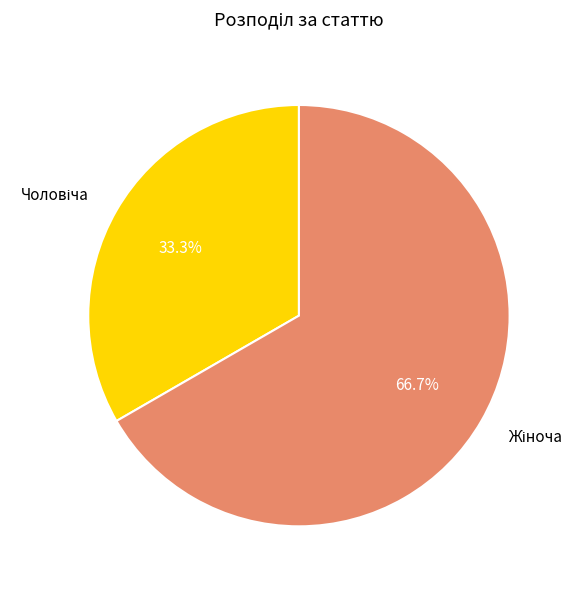

To the nearest percent, what is the difference between the largest and smallest slice percentages?

33%